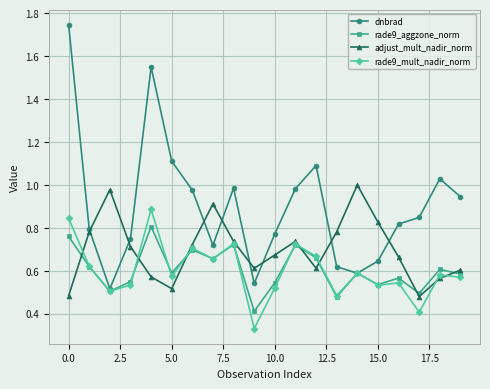

True or false: rade9_mult_nadir_norm has more than 0 points higher than both neighbors.

True